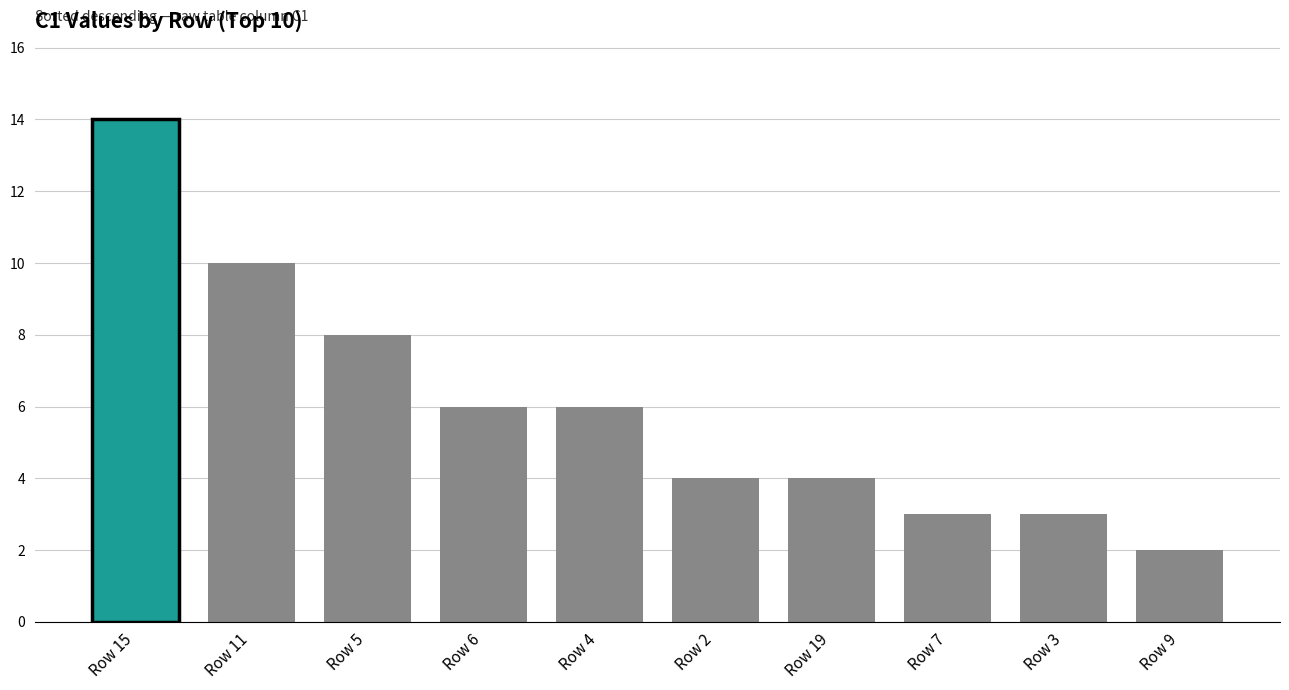

What is the difference between the maximum and minimum values?

12